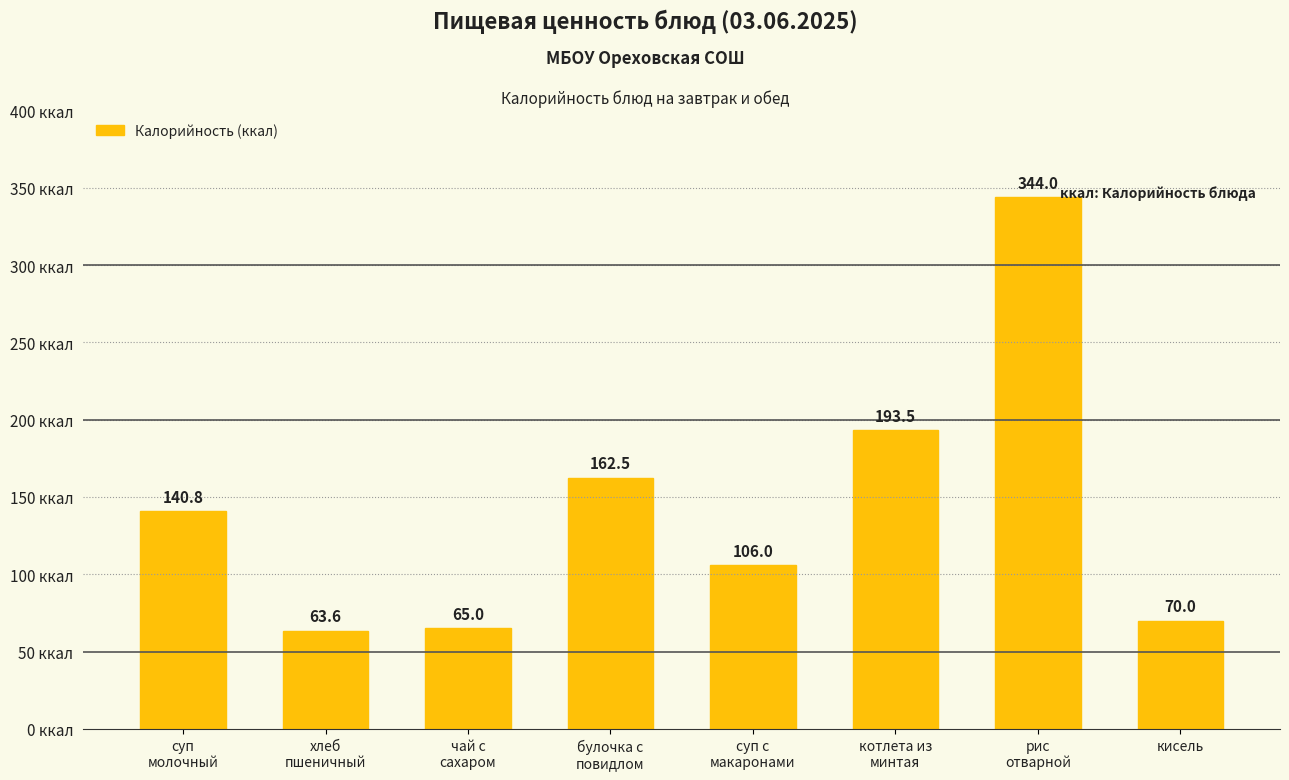

Which has a higher value, кисель or суп с
макаронами?

суп с
макаронами